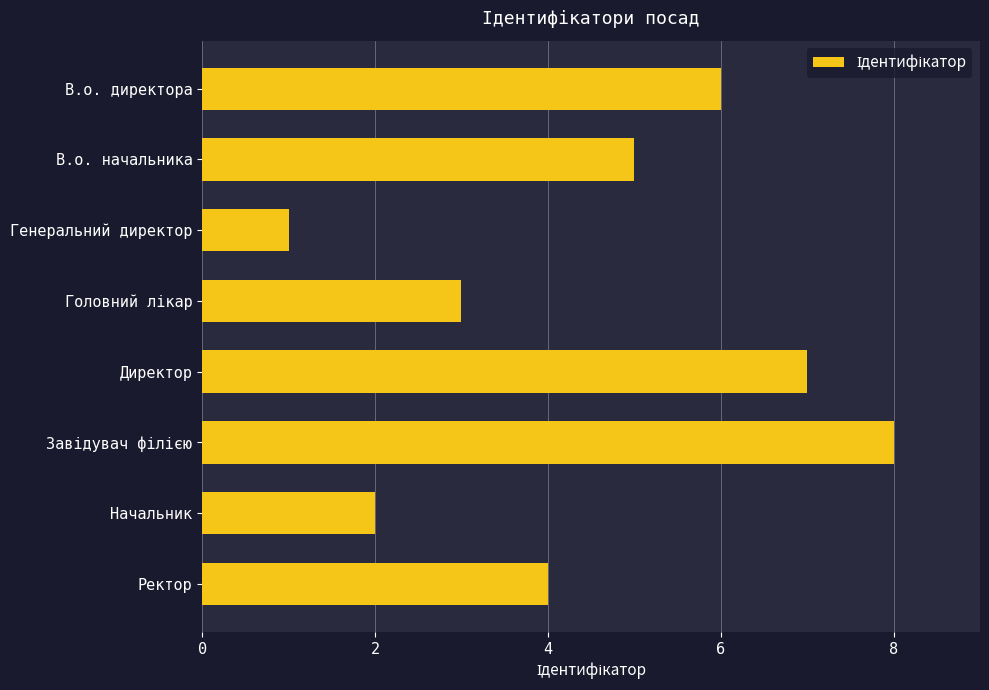

Reading bottom to top, list all the values displayed in this chart.

4	2	8	7	3	1	5	6